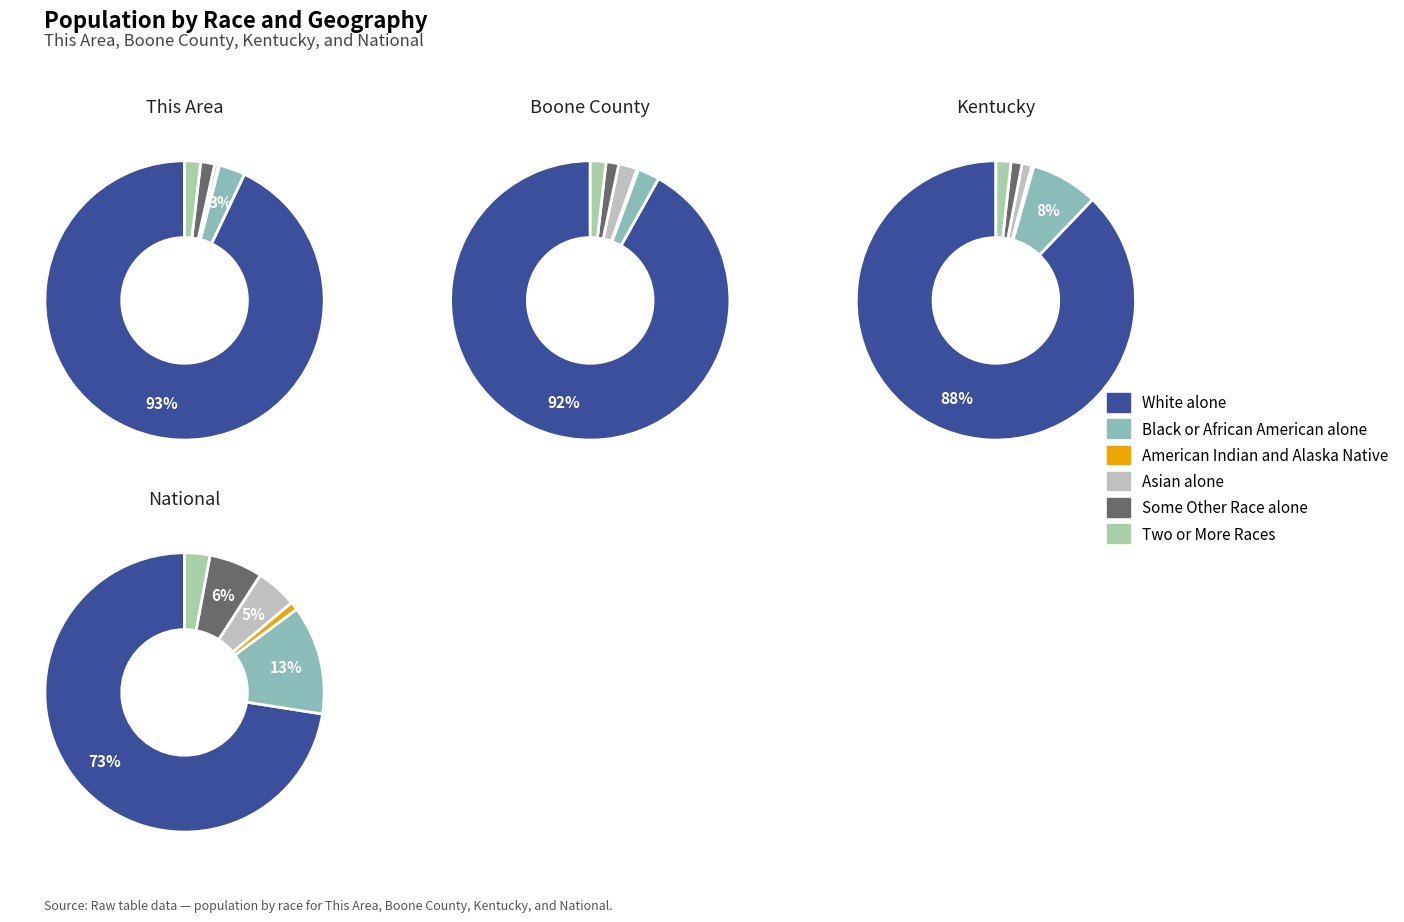

True or false: 3 accounts for 89% of the total.

False